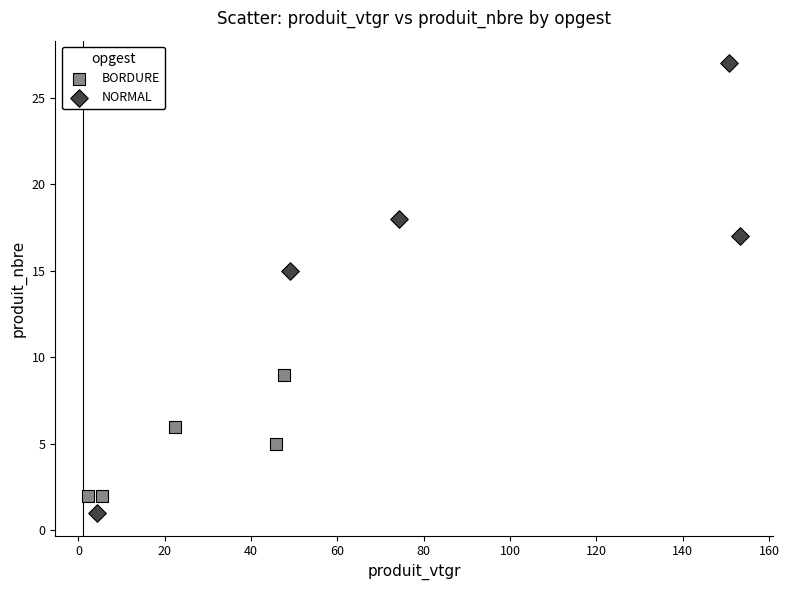

Which series has the largest Y range (max minus min)?

NORMAL